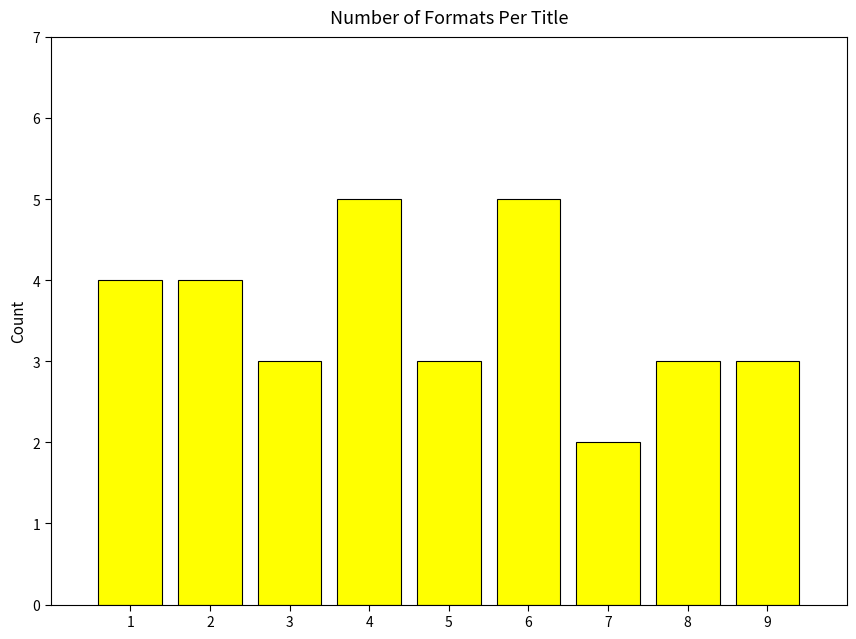

What is the value of the 6th bar from the left?

5